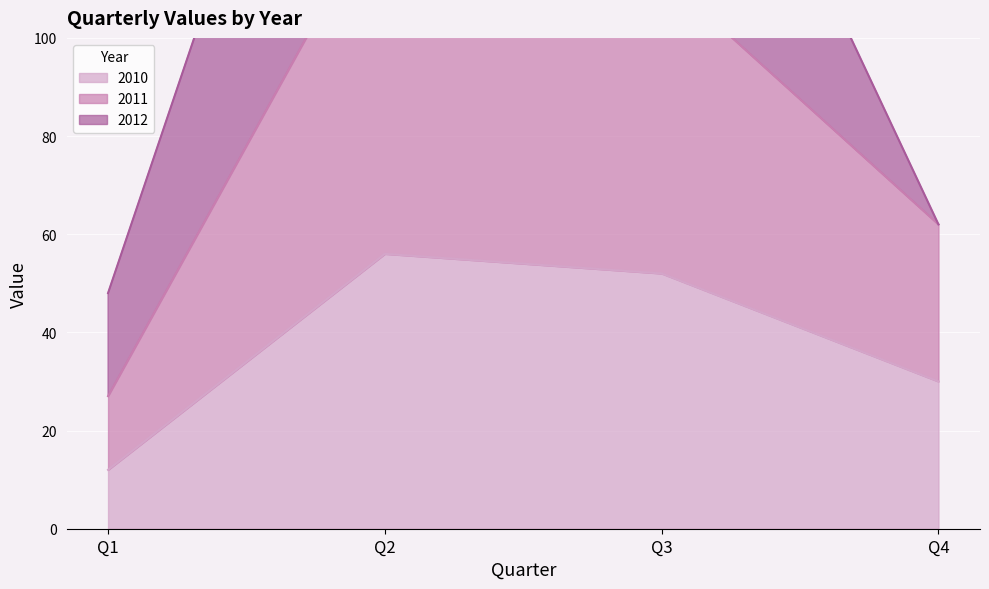

List the labels in order of 2010 value, smallest first.

Q1, Q4, Q3, Q2